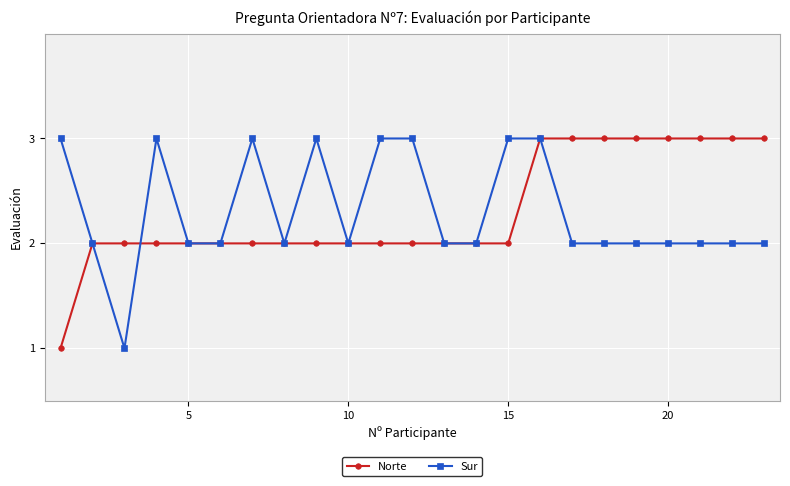

What is the average value of the Sur series?

2